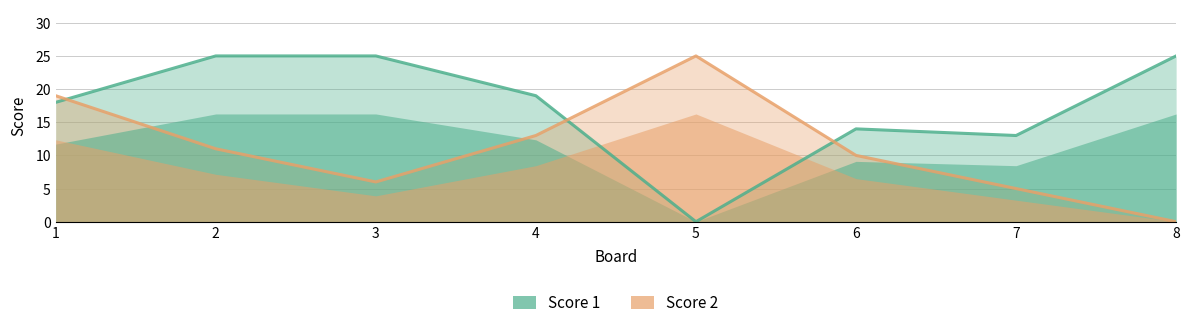

Reading left to right, list all the values displayed in this chart.

Score 1: 18	25	25	19	0	14	13	25
Score 2: 19	11	6	13	25	10	5	0